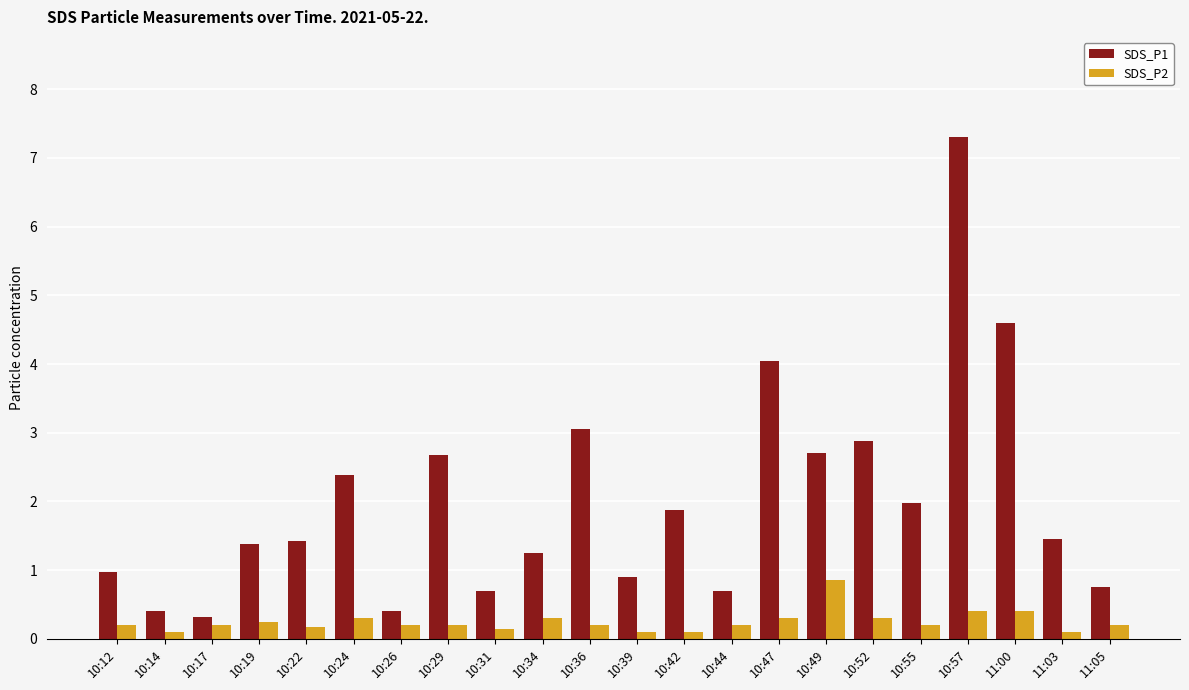

Is it true that SDS_P1 equals 0.1 at 10:26?

False